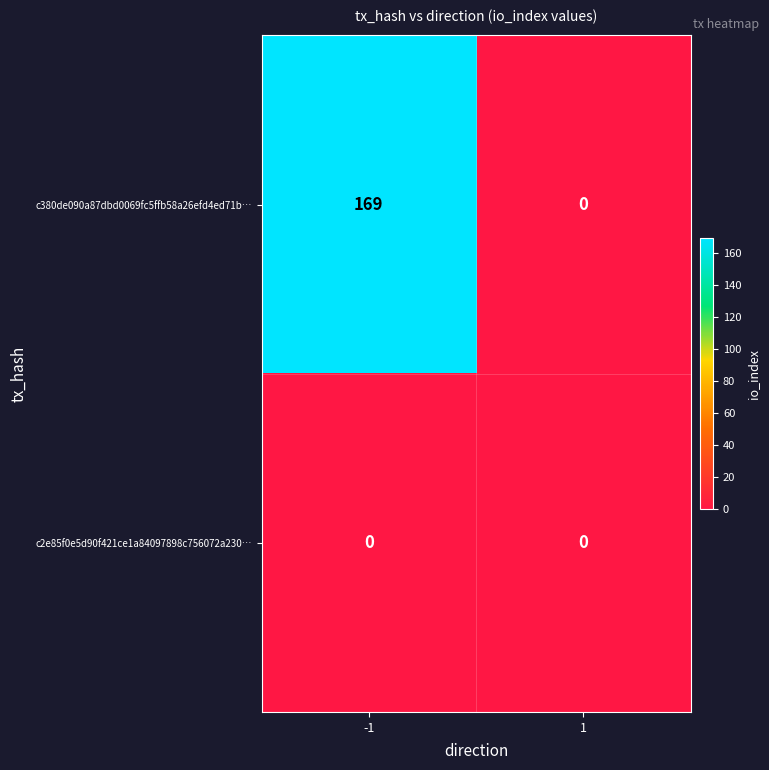

What is the maximum value for c380de090a87dbd0069fc5ffb58a26efd4ed71b…?

169